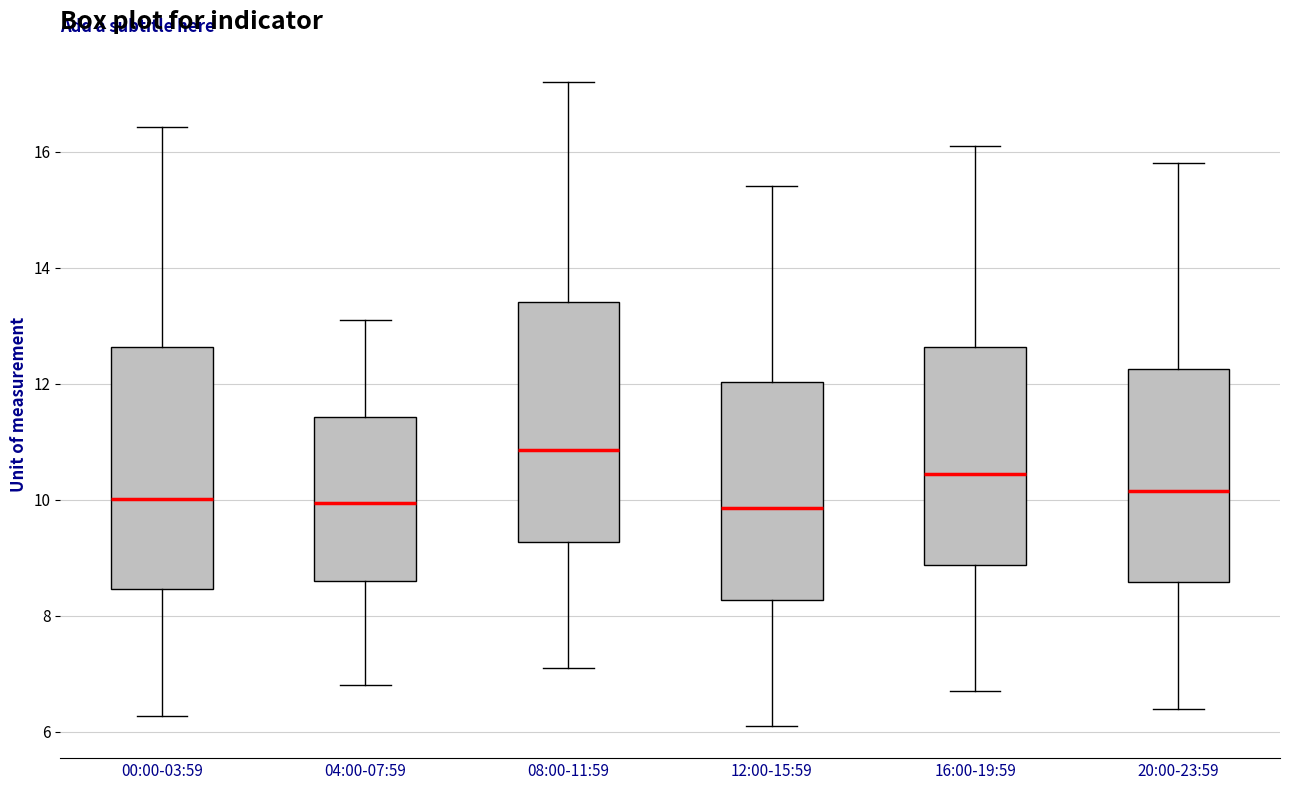

Where is the upper edge of the box for 20:00-23:59 on the y-axis? The values are not printed on the chart, so give them approximately, as read against the axis.

12.2